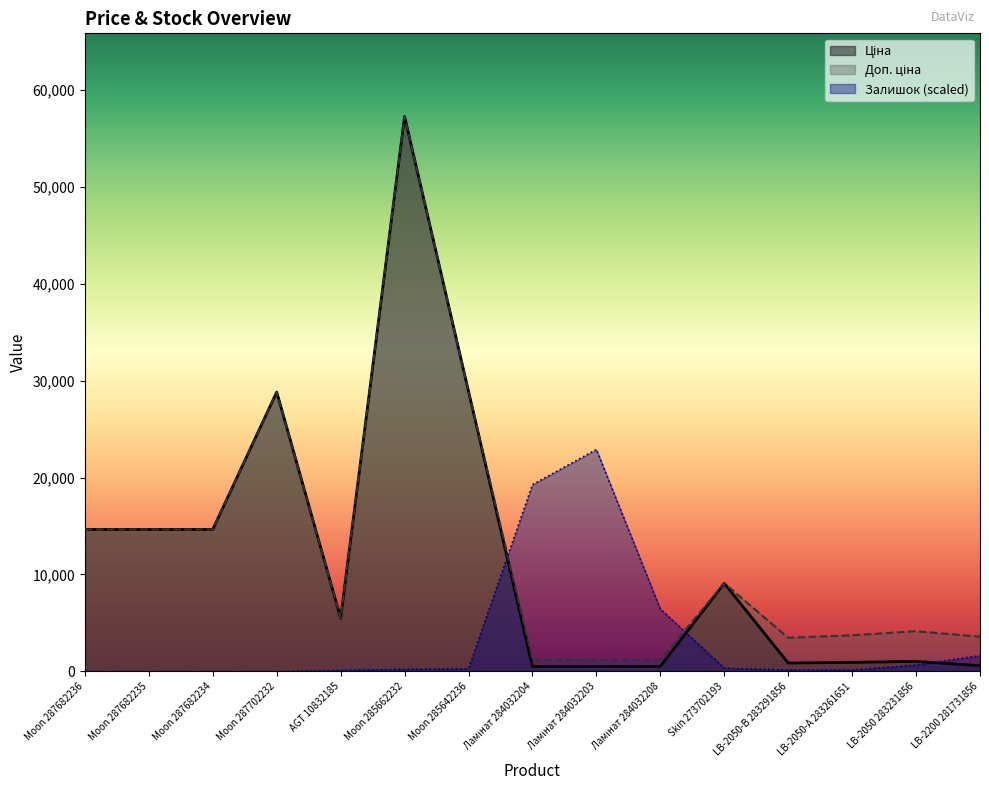

True or false: Ціна and Залишок cross at least once.

True